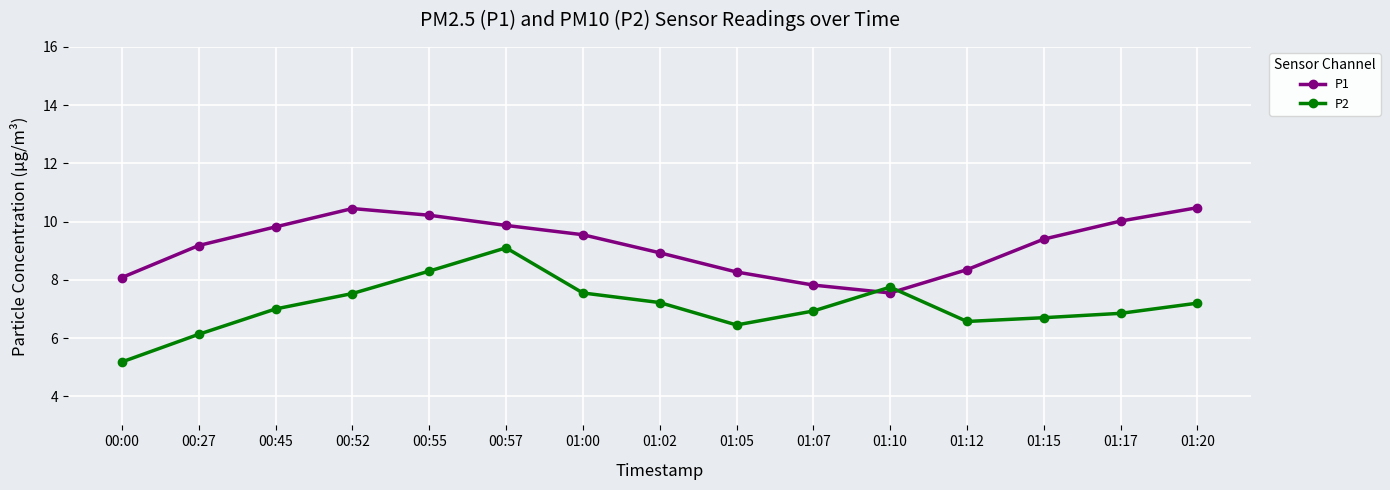

Rank the series by their average value, from highest to lowest.

P1, P2